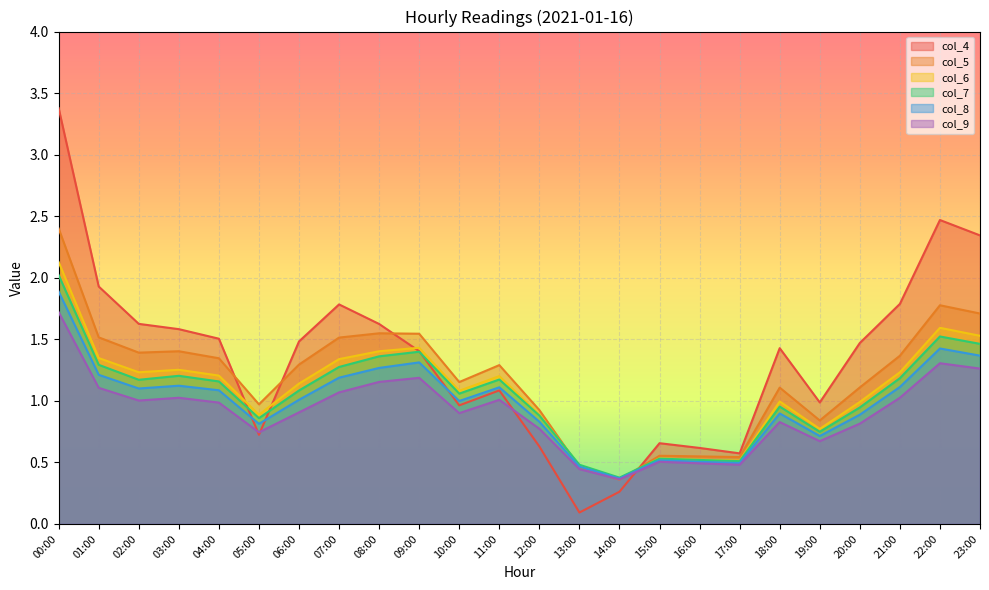

True or false: col_9 has more than 0 points higher than both neighbors.

True